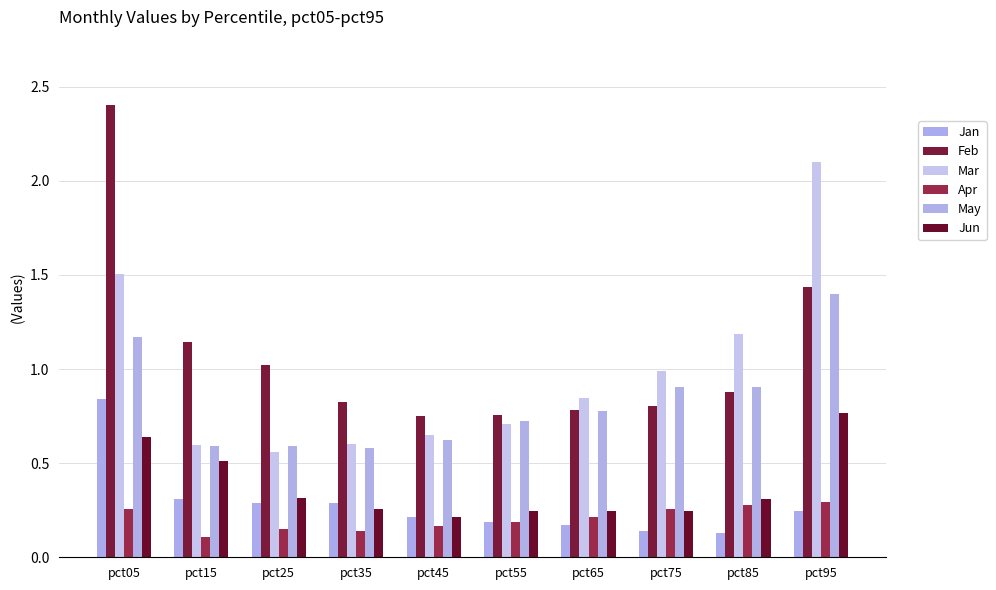

The value of Mar at pct25 is 0.6. True or false?

True